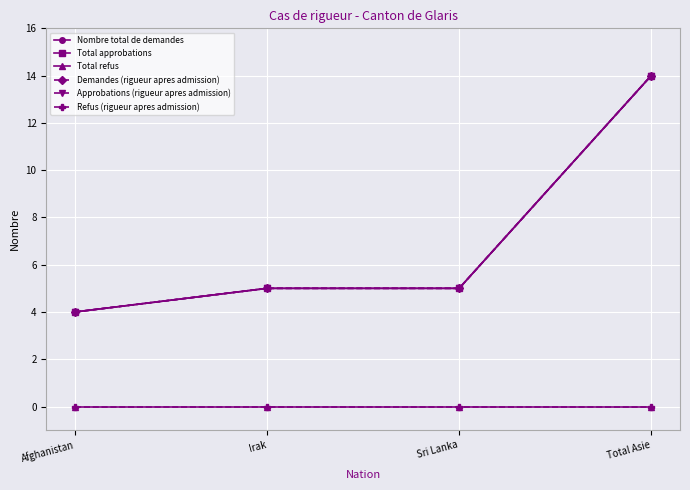

True or false: Refus (rigueur apres admission) and Nombre total de demandes intersect in this chart.

False